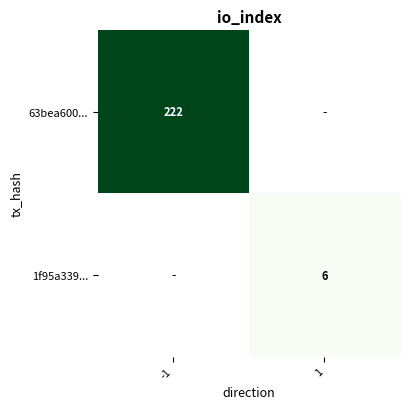

True or false: 1f95a339... has a value of 6 at 1.

True